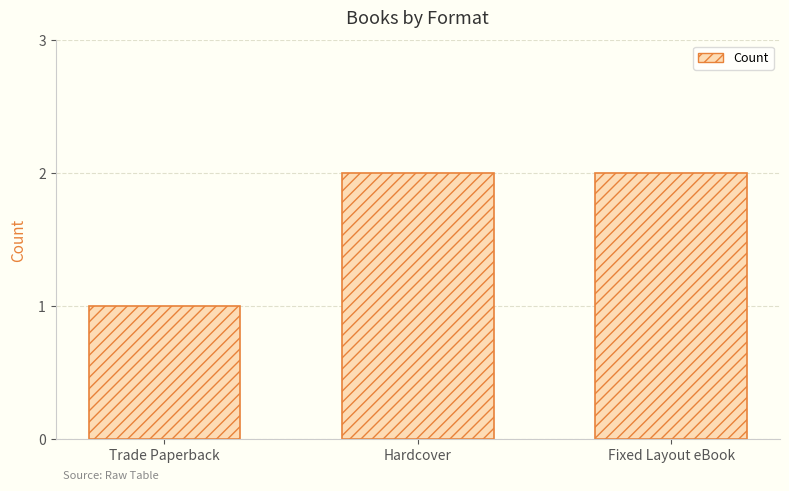

At which label is the value closest to 1?

Trade Paperback